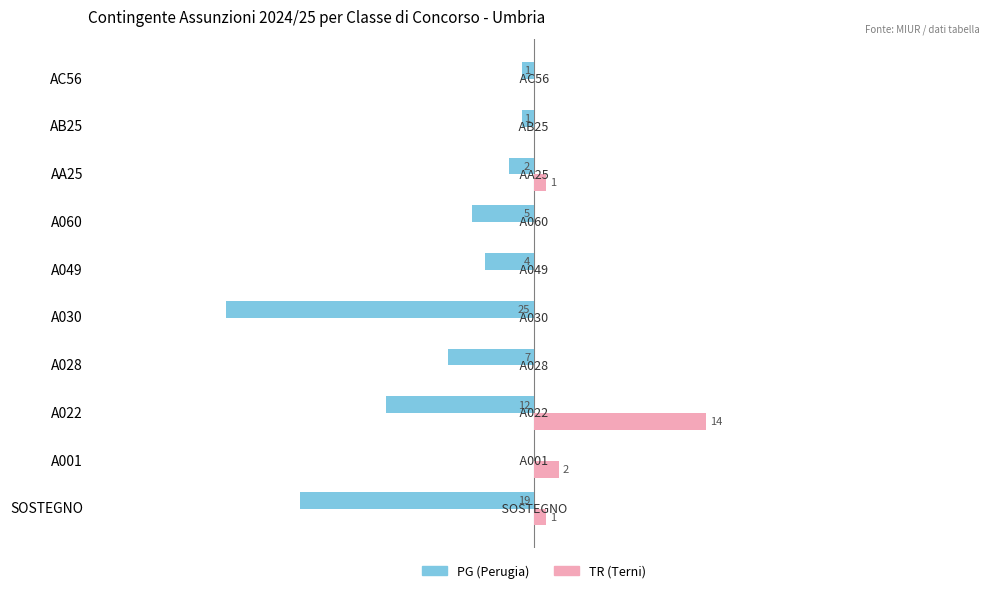

Which series has the largest total across all categories?

TR (Terni)